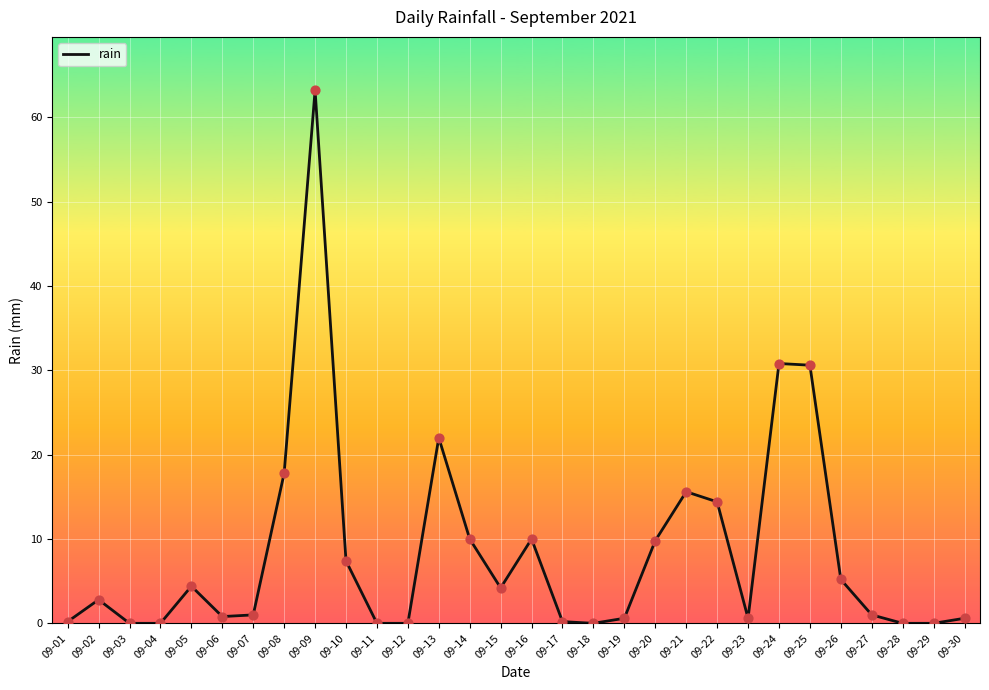

What is the change in value from 09-11 to 09-19?

+0.6